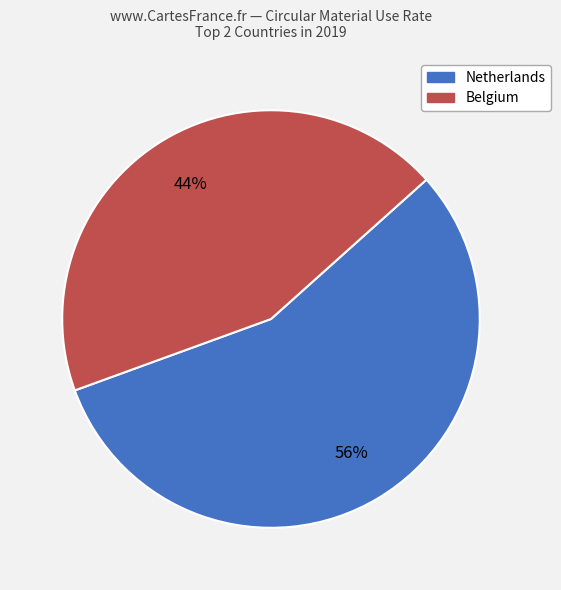

Is there any slice that represents more than half of the pie?

Yes